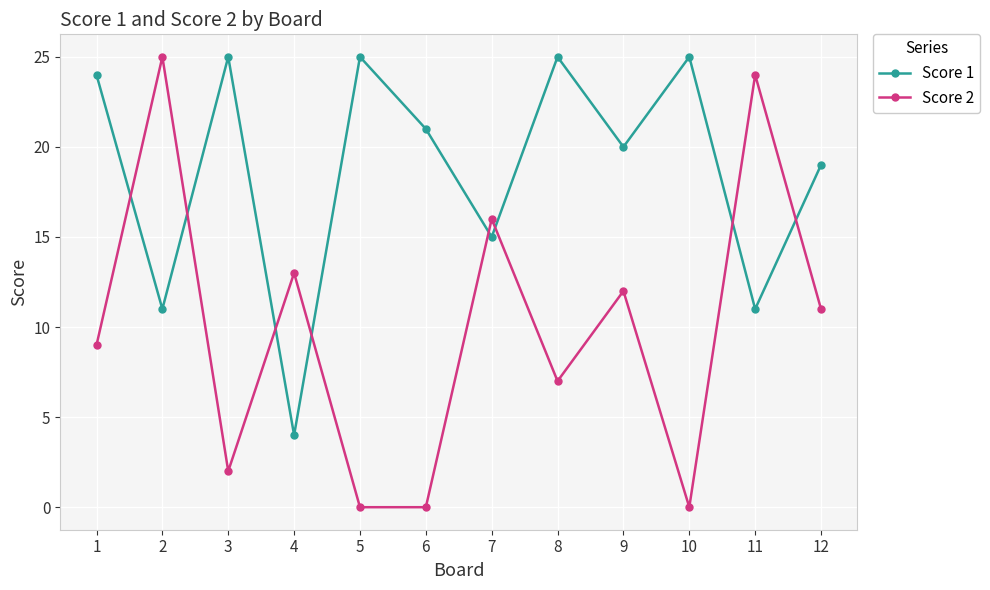

Which series has the largest range (max minus min)?

Score 2